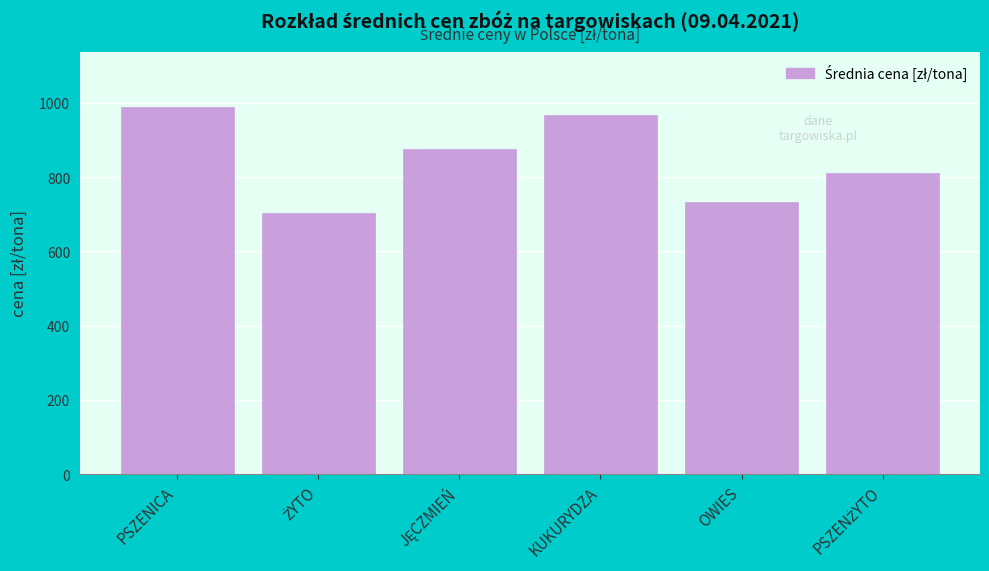

Reading left to right, list all the values displayed in this chart.

988.9	703.0	876.0	967.7	733.2	810.3